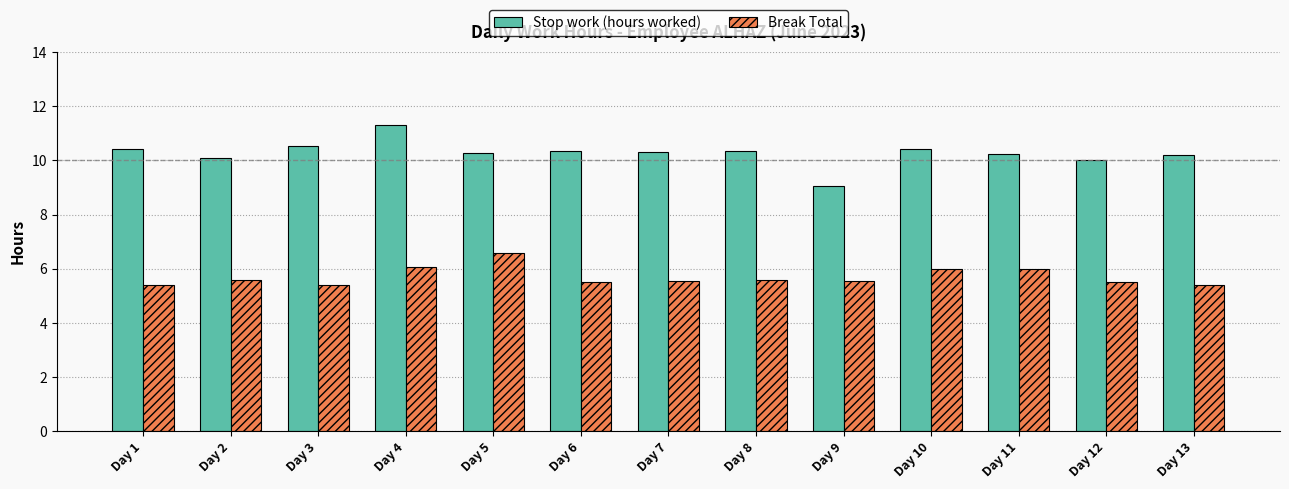

The value of Stop work (hours worked) at Day 3 is 3.2. True or false?

False